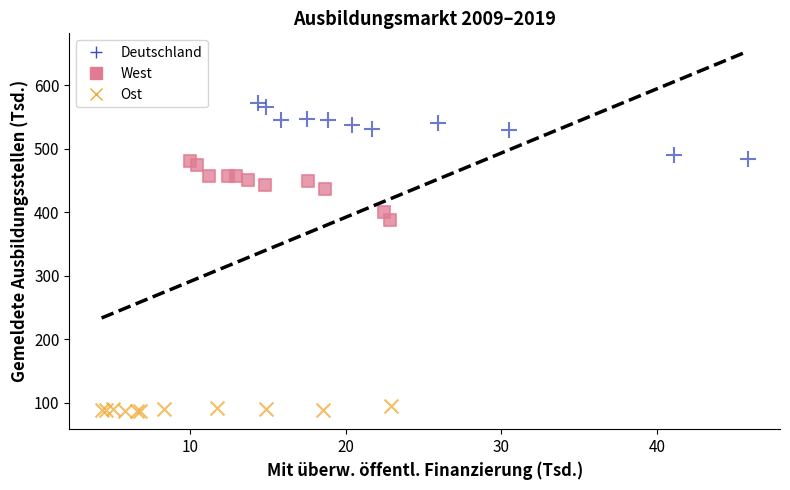

Which series reaches the minimum Y coordinate?

Ost